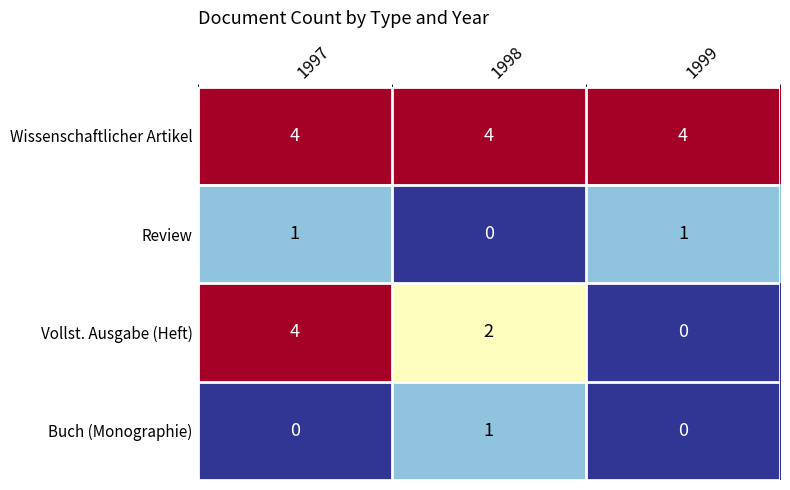

Reading left to right, transcribe all the data shown in this chart.

Wissenschaftlicher Artikel: 1997=4	1998=4	1999=4
Review: 1997=1	1998=0	1999=1
Vollst. Ausgabe (Heft): 1997=4	1998=2	1999=0
Buch (Monographie): 1997=0	1998=1	1999=0